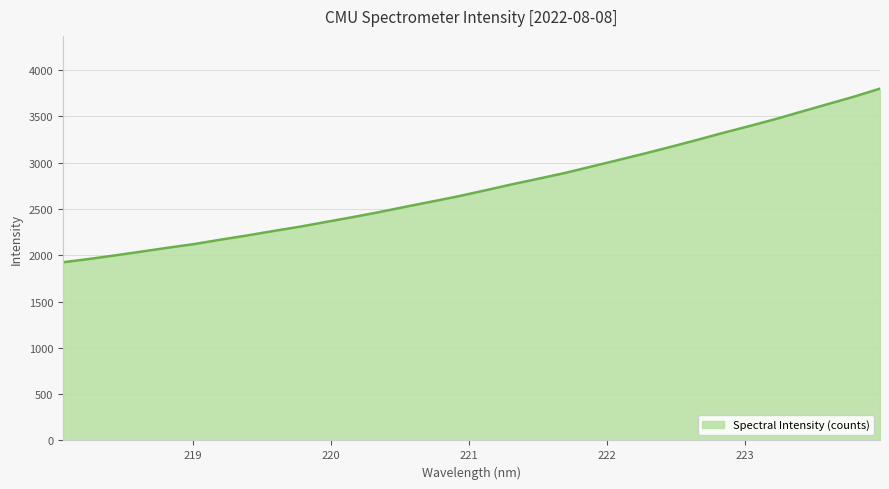

What is the greatest value displayed?

3797.8